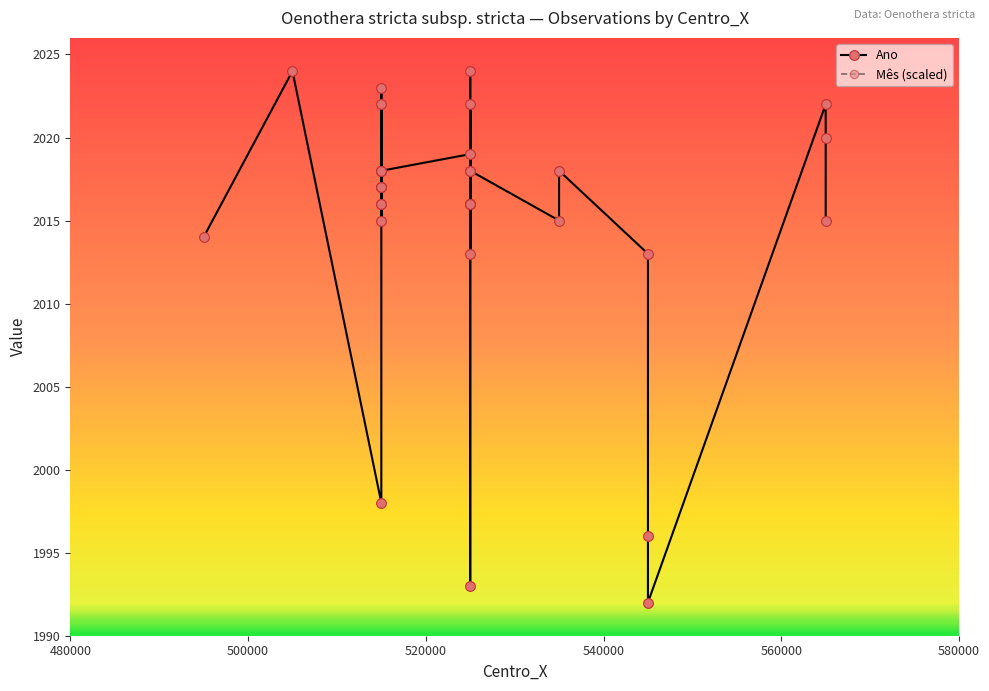

What is the difference between the maximum and minimum values in the Mês (scaled) series?

1870